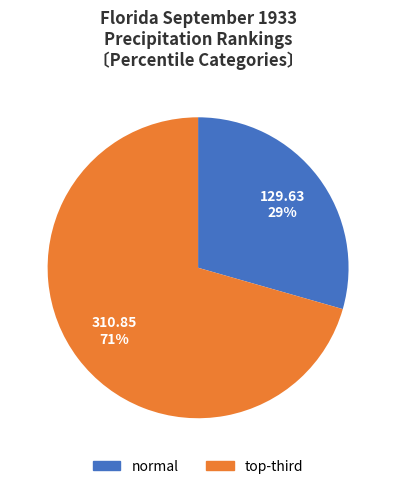

Is it true that 129.63 is 29% of the pie?

True